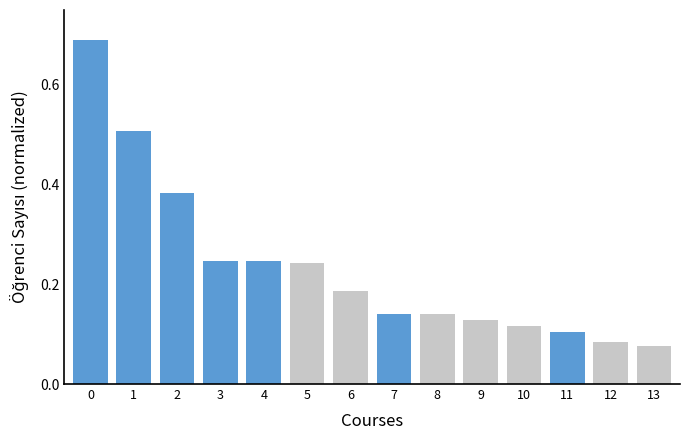

What is the approximate value at 1?

0.5